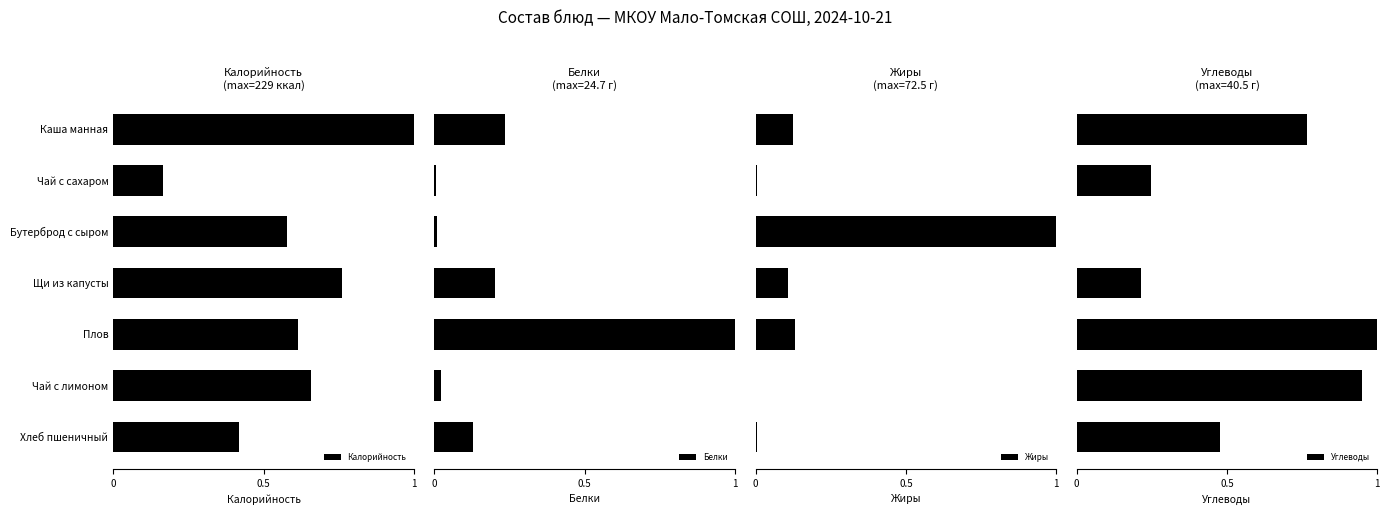

List the series in order of their peak value, highest first.

Калорийность, Белки, Жиры, Углеводы